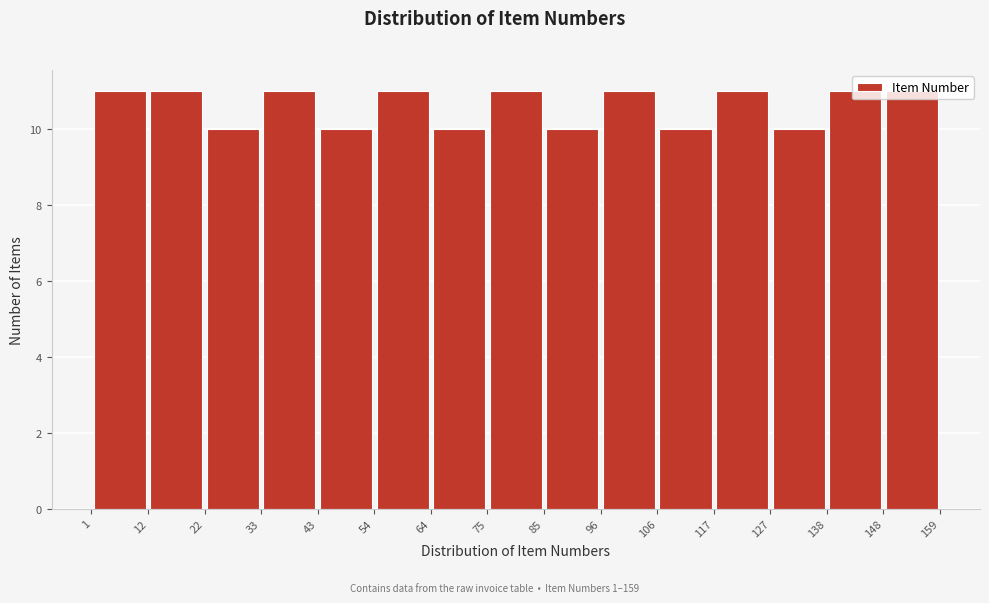

Reading left to right, transcribe this chart: for each bar, give the range it covers on the x-axis and its height. The values are not printed on the chart, so give them approximately, as read against the axis.

1 to 12: 11
12 to 22: 11
22 to 33: 10
33 to 43: 11
43 to 54: 10
54 to 64: 11
64 to 75: 10
75 to 85: 11
85 to 96: 10
96 to 106: 11
106 to 117: 10
117 to 127: 11
127 to 138: 10
138 to 148: 11
148 to 159: 11